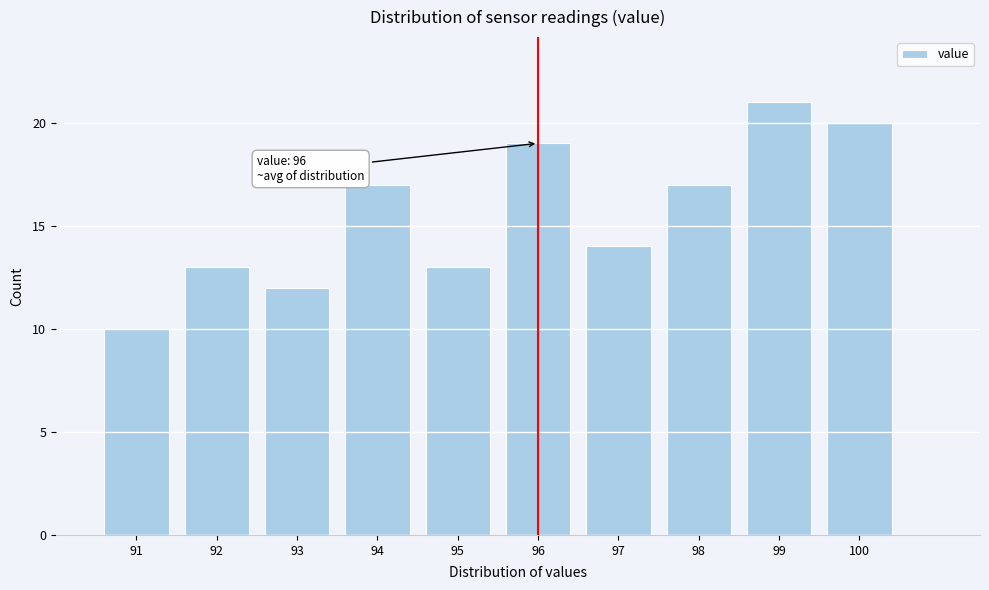

Reading left to right, transcribe all the data shown in this chart.

91=10	92=13	93=12	94=17	95=13	96=19	97=14	98=17	99=21	100=20